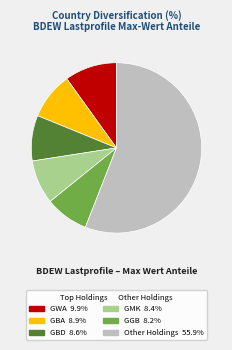

Is there a majority slice in this chart?

Yes